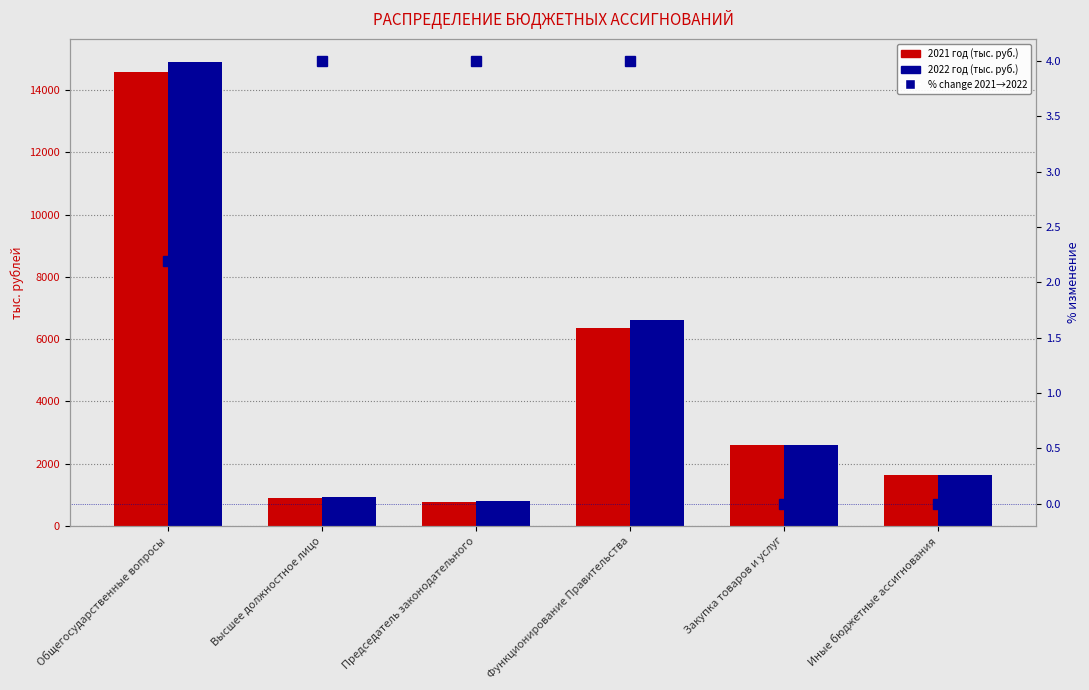

Which series has the largest range (max minus min)?

2022 год (тыс. руб.)